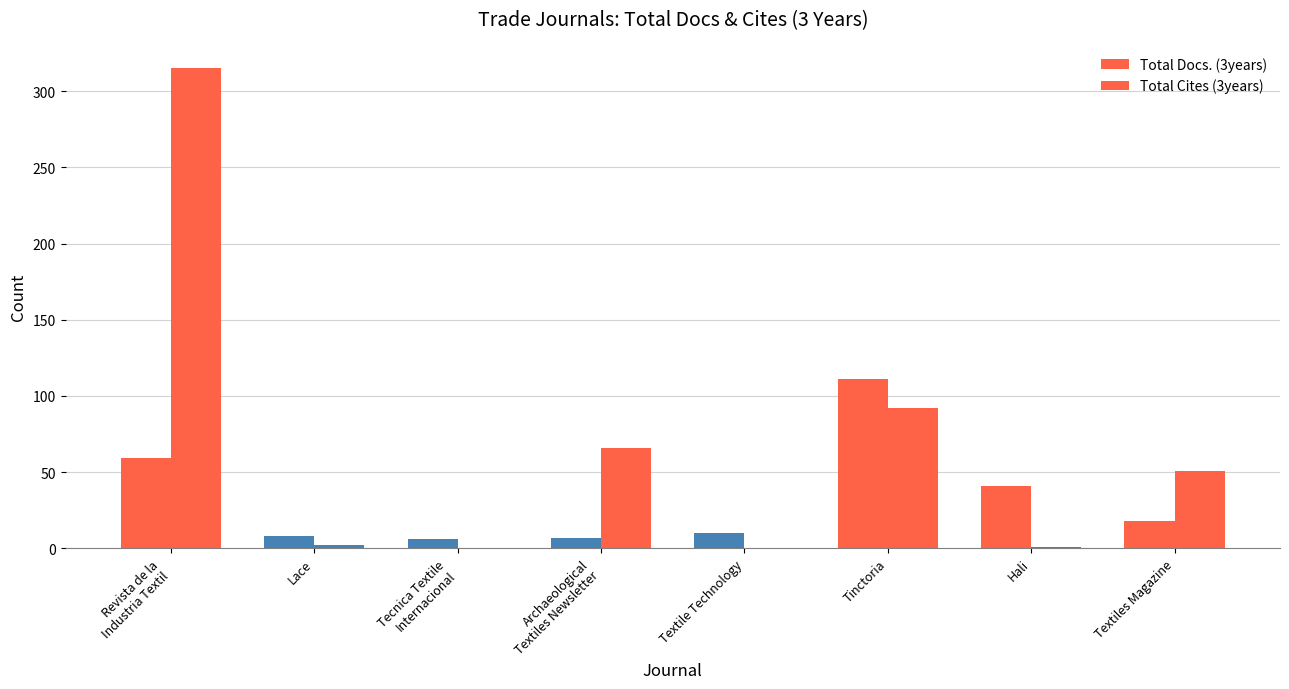

Reading left to right, transcribe all the data shown in this chart.

Total Docs. (3years): Revista de la
Industria Textil=59	Lace=8	Tecnica Textile
Internacional=6	Archaeological
Textiles Newsletter=7	Textile Technology=10	Tinctoria=111	Hali=41	Textiles Magazine=18
Total Cites (3years): Revista de la
Industria Textil=315	Lace=2	Tecnica Textile
Internacional=0	Archaeological
Textiles Newsletter=66	Textile Technology=0	Tinctoria=92	Hali=1	Textiles Magazine=51